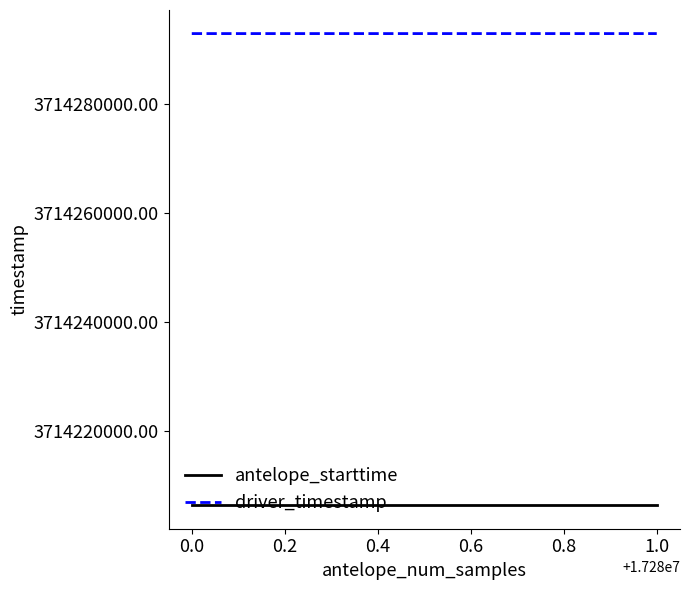

Which series has the widest spread of values?

driver_timestamp